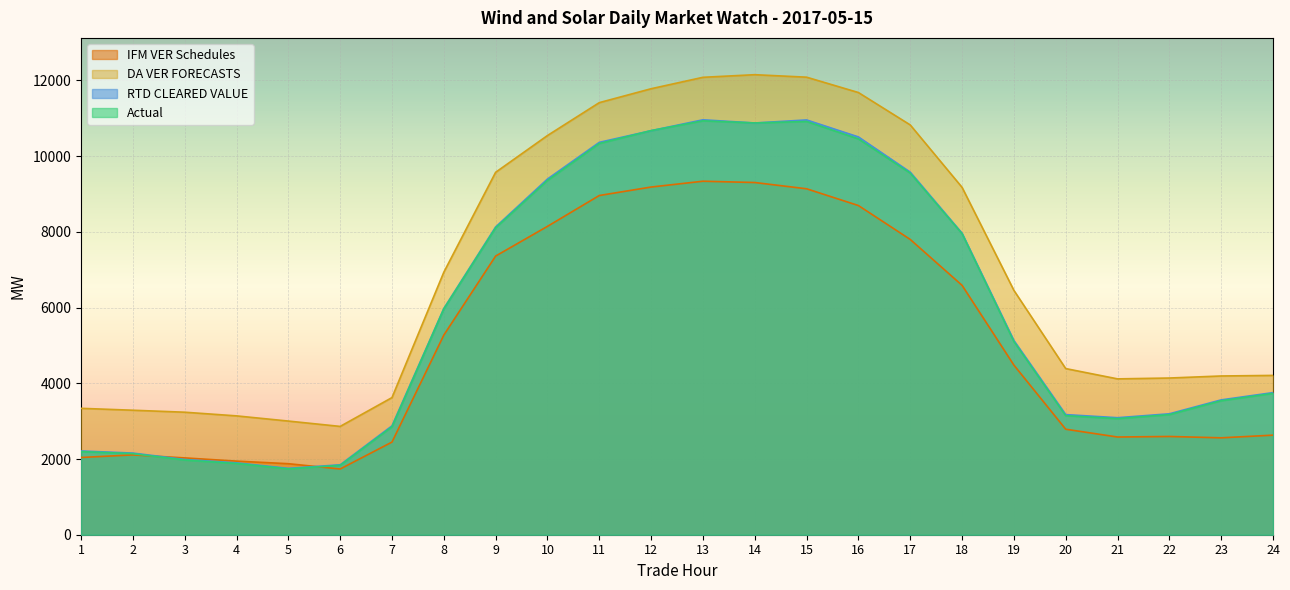

What is the total value across all series at 8?

24148.1